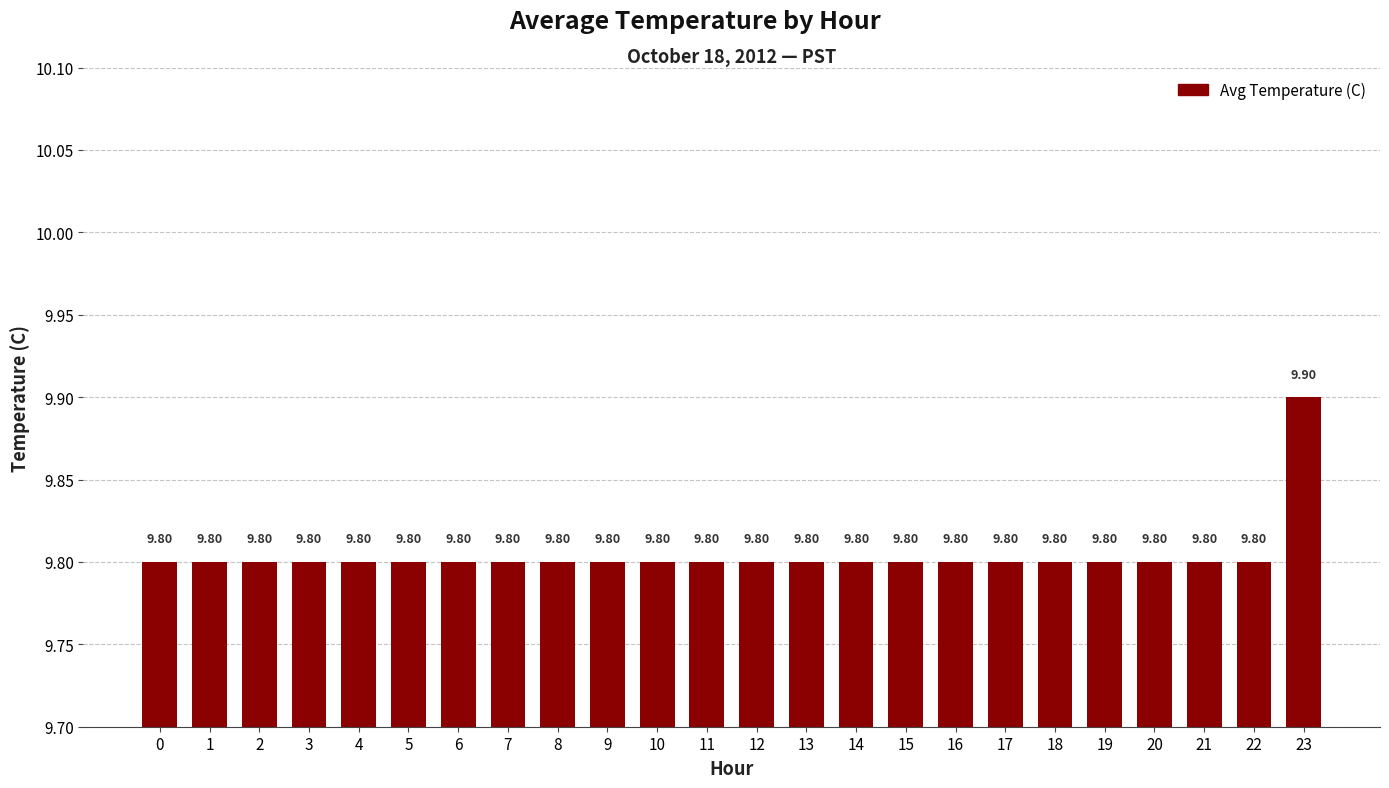

Which category has the highest value across all series?

23